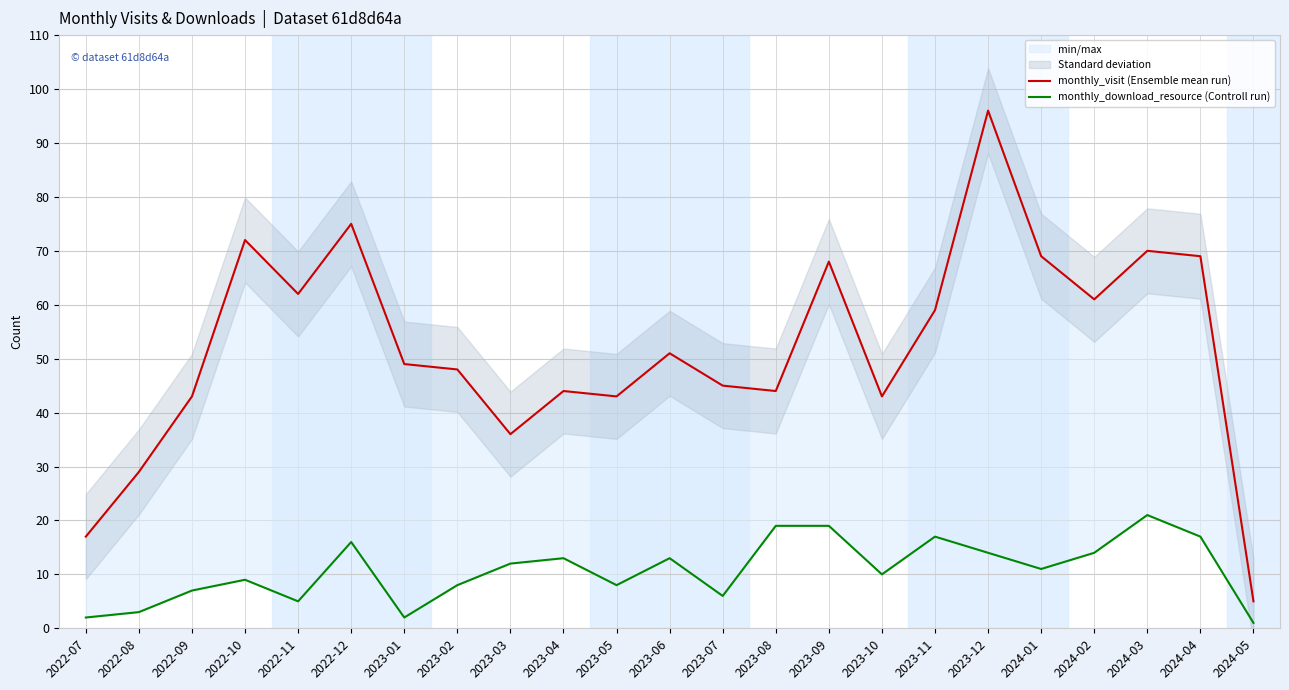

Reading right to left, list all the values displayed in this chart.

monthly_visit (Ensemble mean run): 5	69	70	61	69	96	59	43	68	44	45	51	43	44	36	48	49	75	62	72	43	29	17
monthly_download_resource (Controll run): 1	17	21	14	11	14	17	10	19	19	6	13	8	13	12	8	2	16	5	9	7	3	2